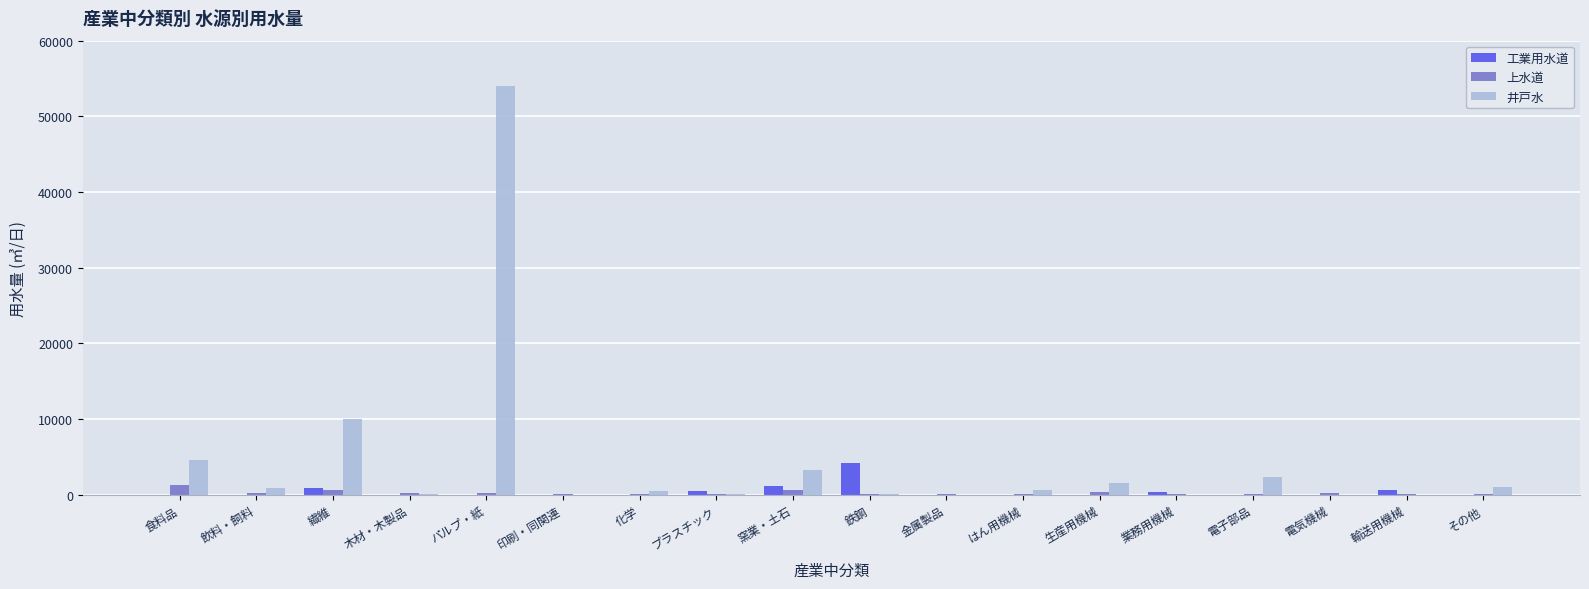

Which series has the widest spread of values?

井戸水